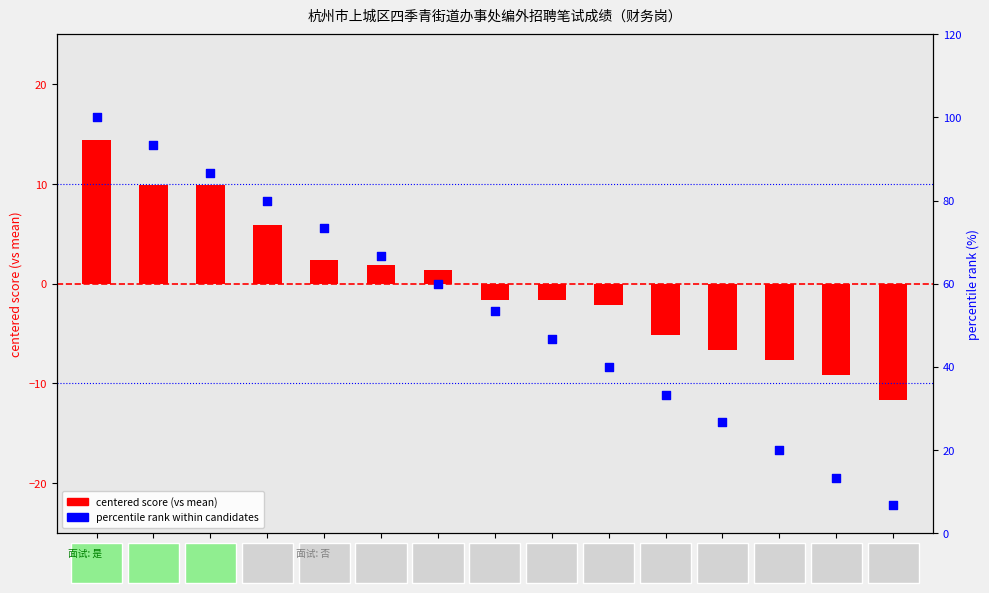

Which series has the widest spread of Y values?

percentile rank within candidates